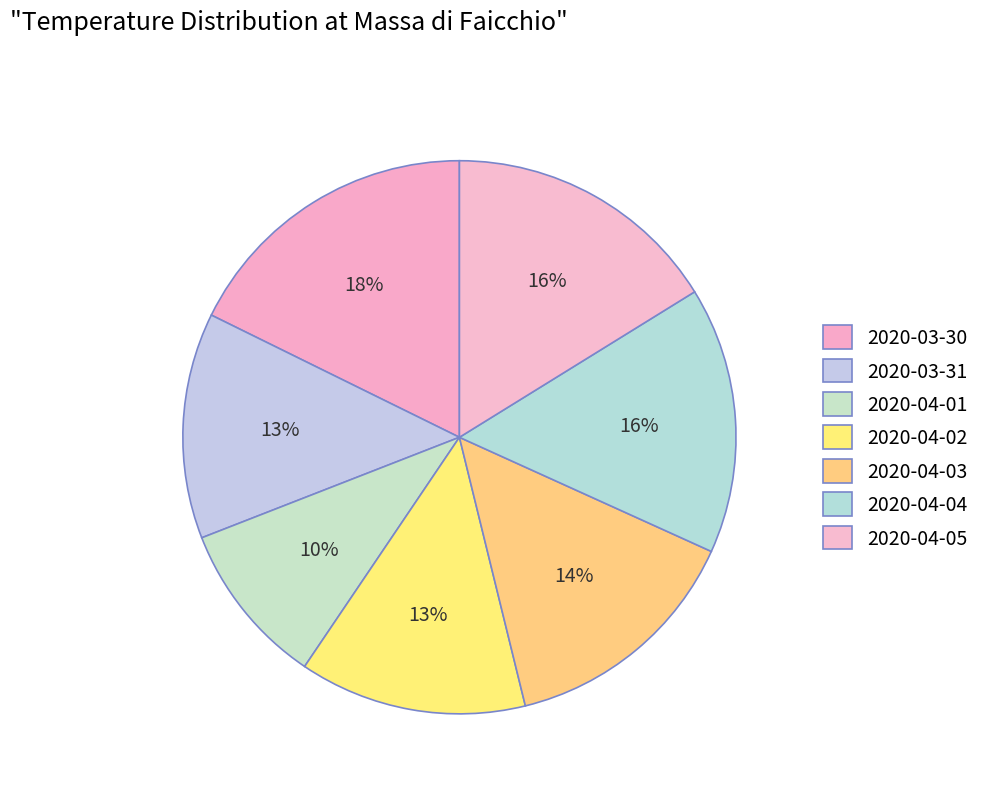

Combined, what portion of the pie is 2020-04-02 and 2020-04-04?

28.9%